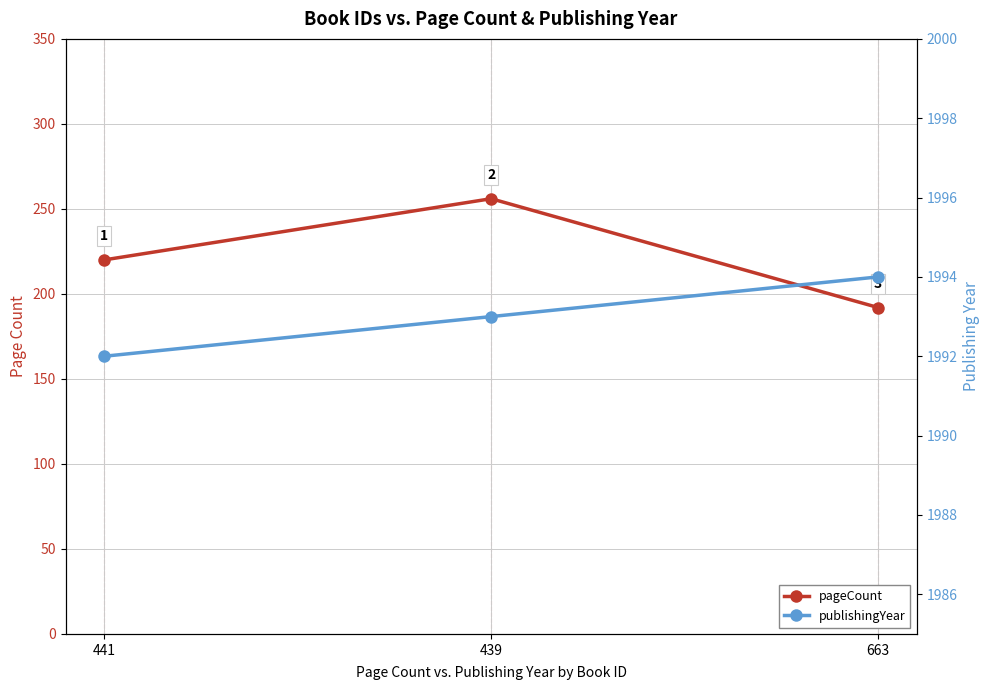

At how many categories does at least one series exceed 1099?

3